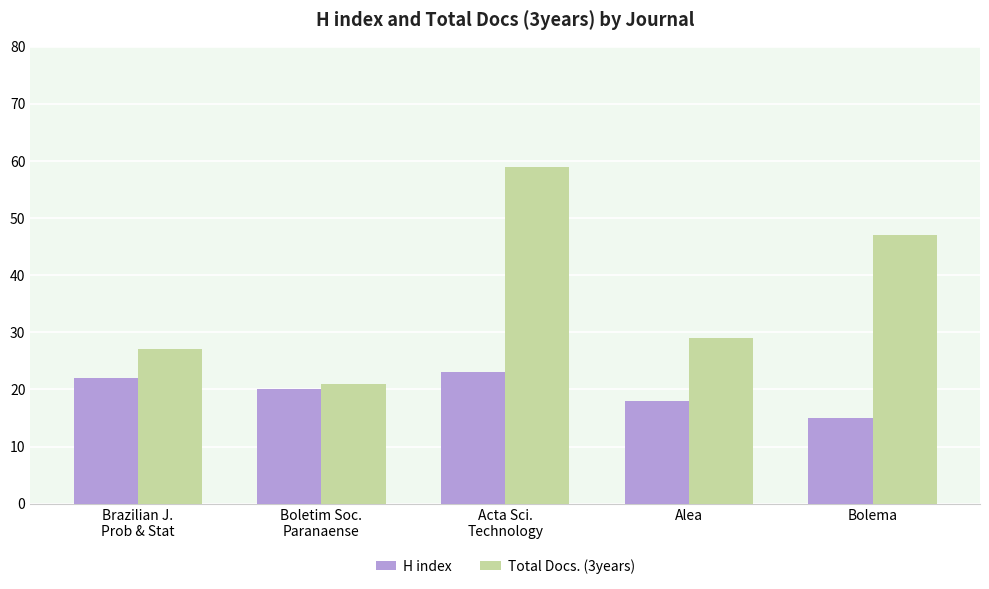

Reading left to right, extract all data points from this chart.

H index: Brazilian J.
Prob & Stat=22	Boletim Soc.
Paranaense=20	Acta Sci.
Technology=23	Alea=18	Bolema=15
Total Docs. (3years): Brazilian J.
Prob & Stat=27	Boletim Soc.
Paranaense=21	Acta Sci.
Technology=59	Alea=29	Bolema=47